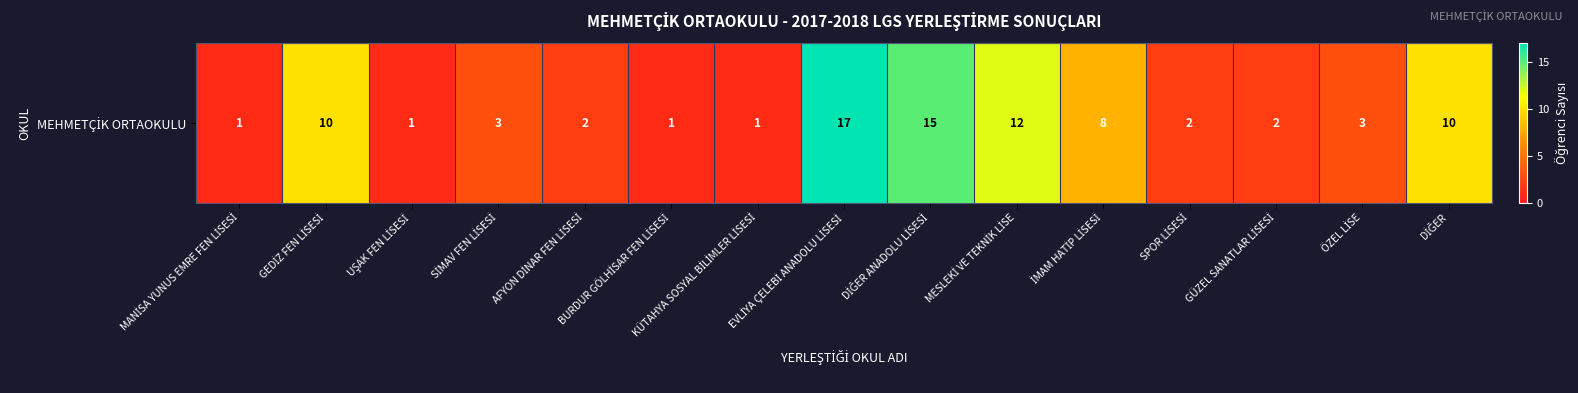

What is the greatest value displayed?

17